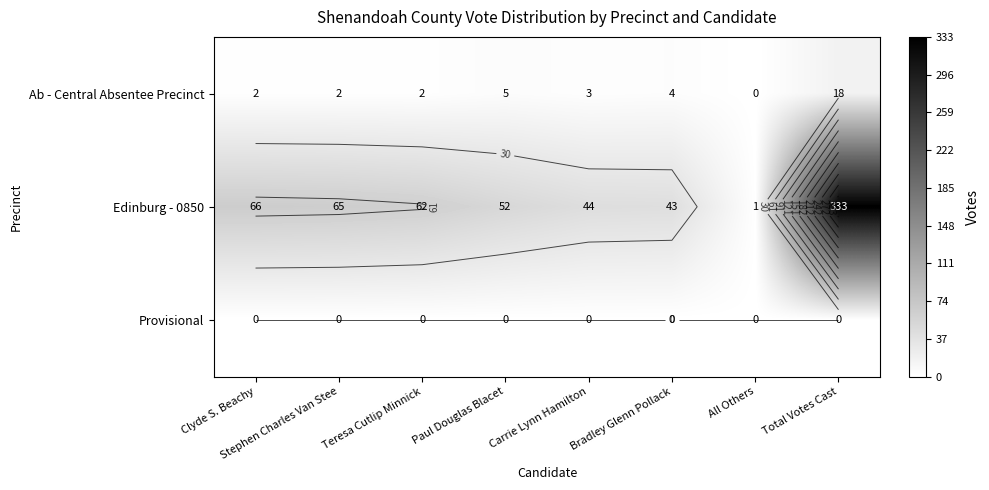

What is the total value across all series at Carrie Lynn Hamilton?

47